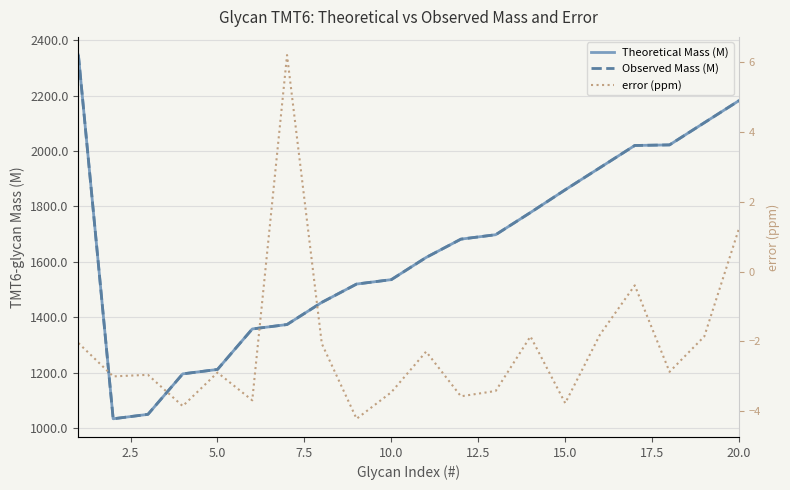

Does the chart display data point markers on the line(s)?

No